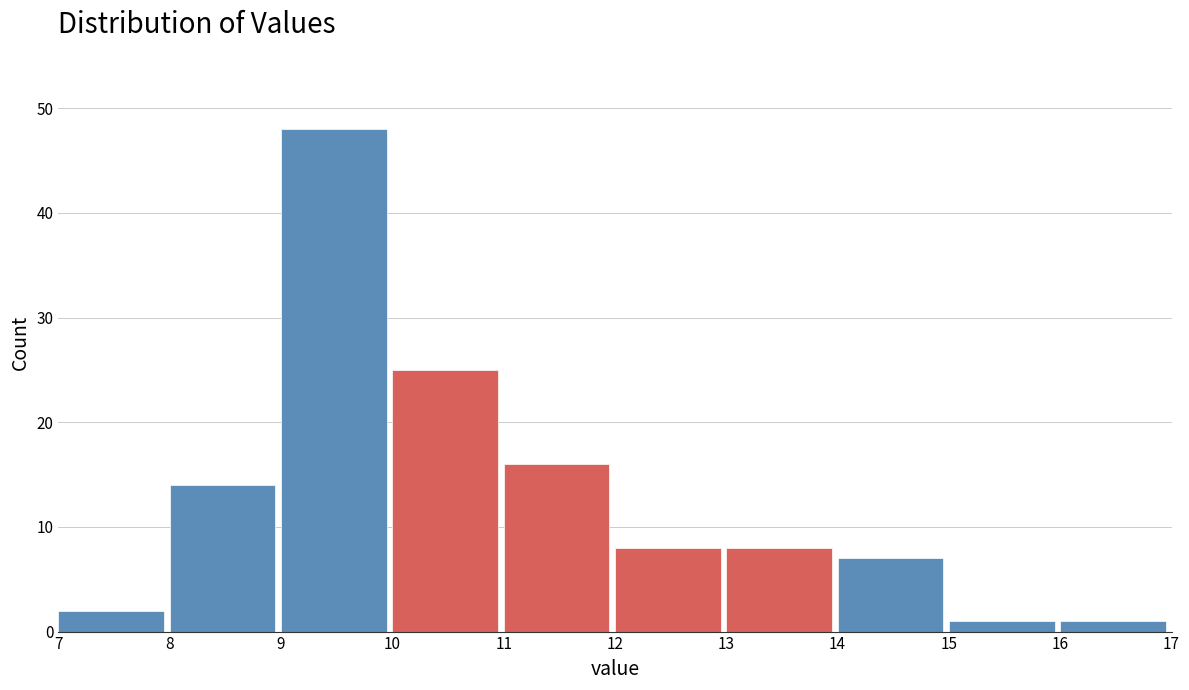

Over which range of the x-axis is the bar tallest?

9 to 10